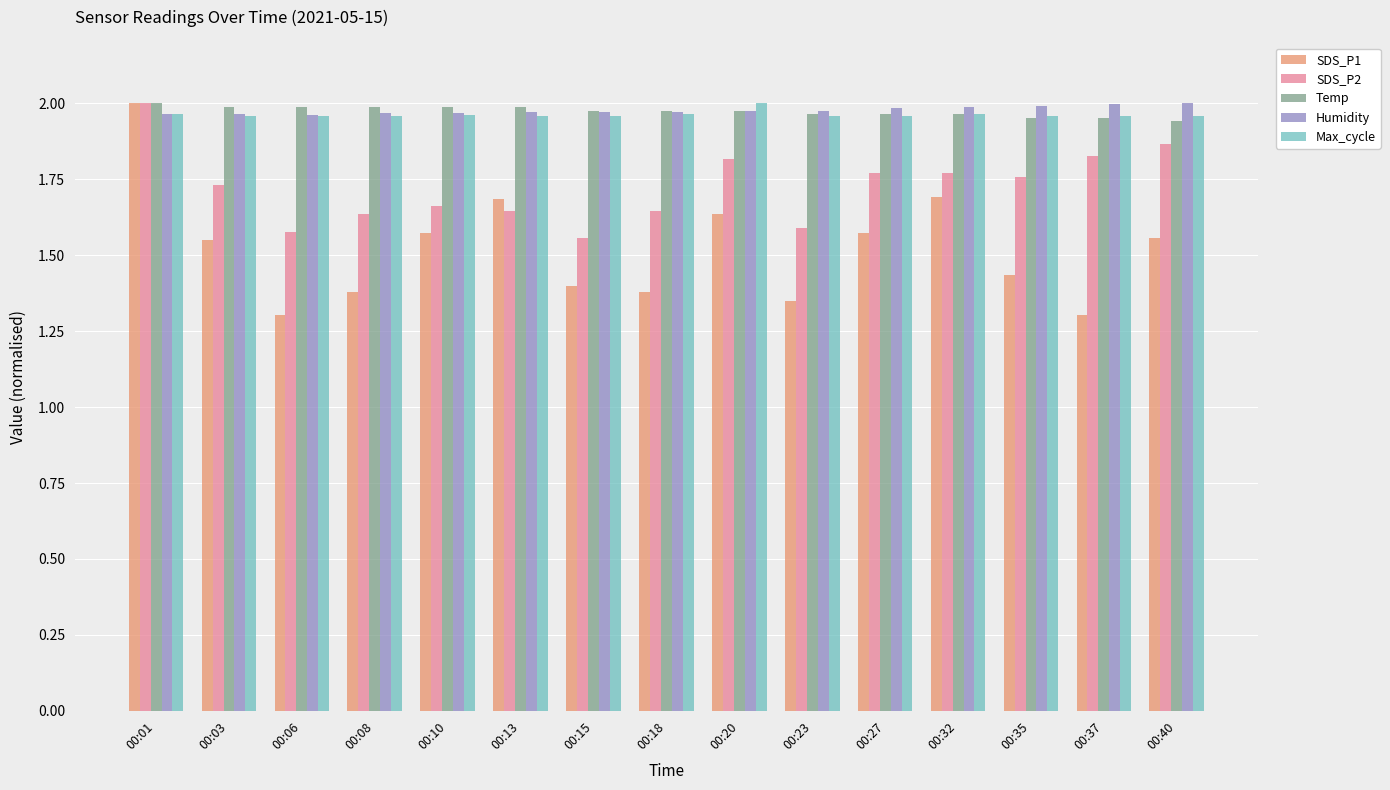

Is it true that SDS_P1 equals 1.7 at 00:13?

True